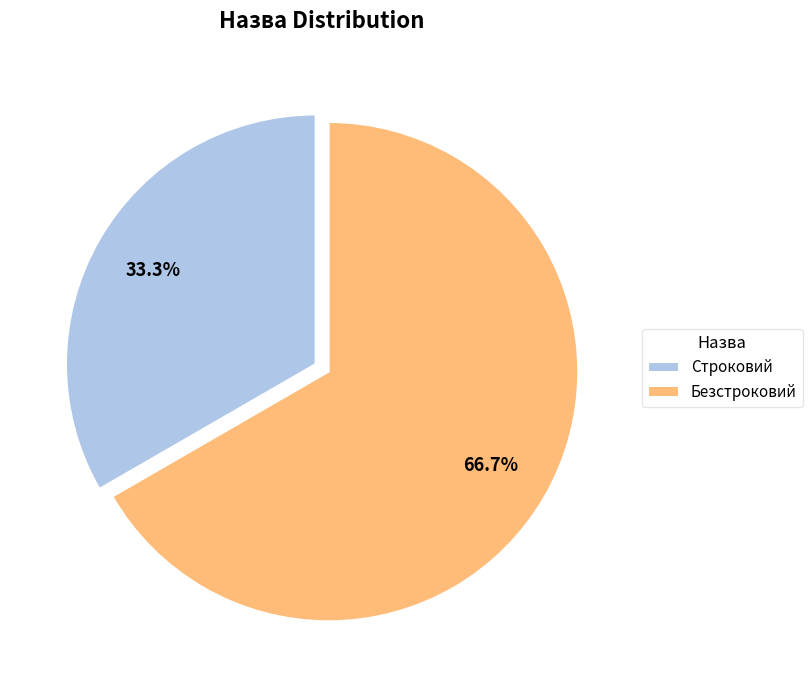

The Строковий slice represents 46% of the pie. True or false?

False